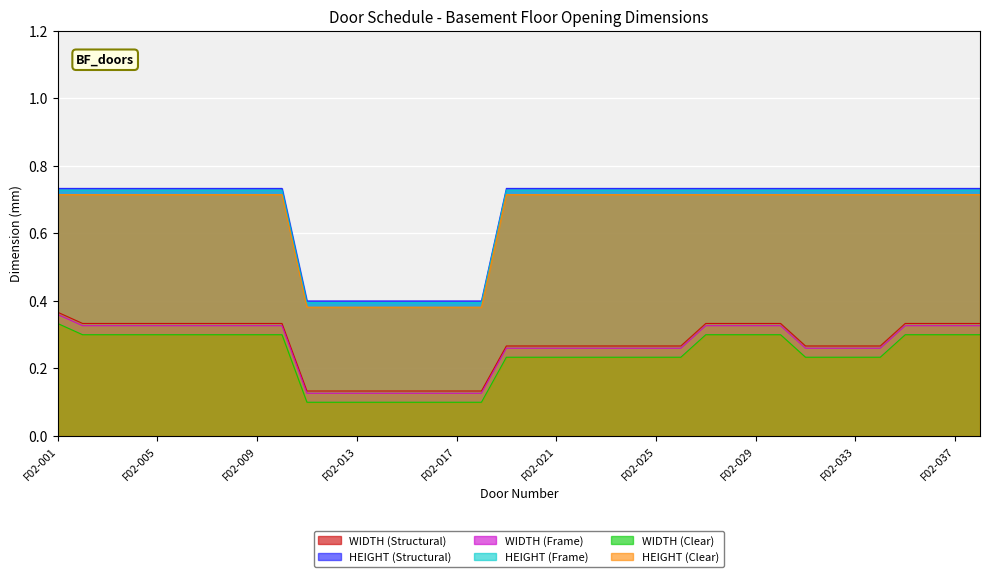

Does the chart display data point markers on the line(s)?

No